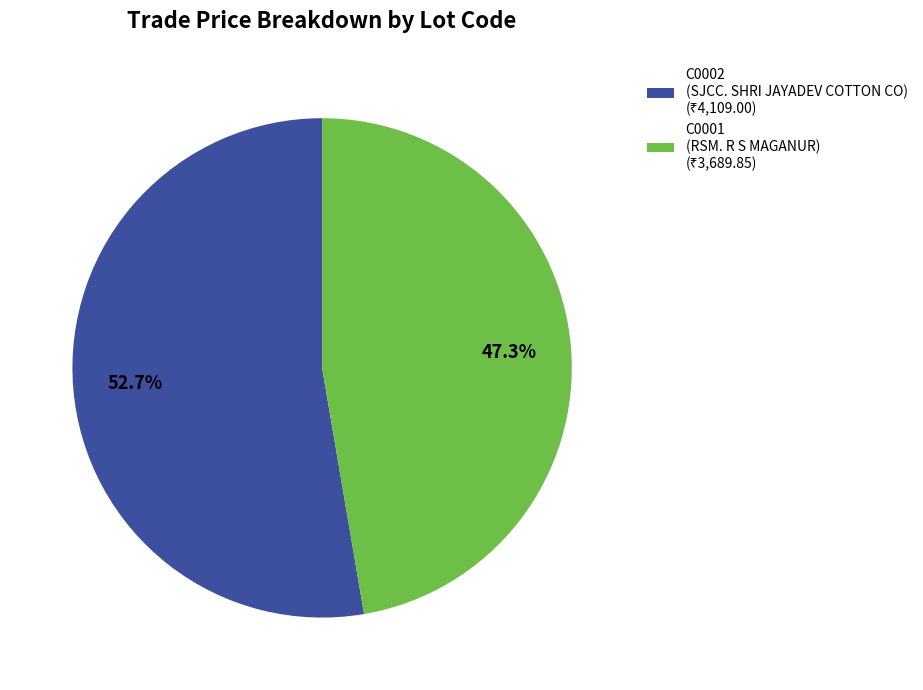

Which category has the smallest portion of the pie?

C0001